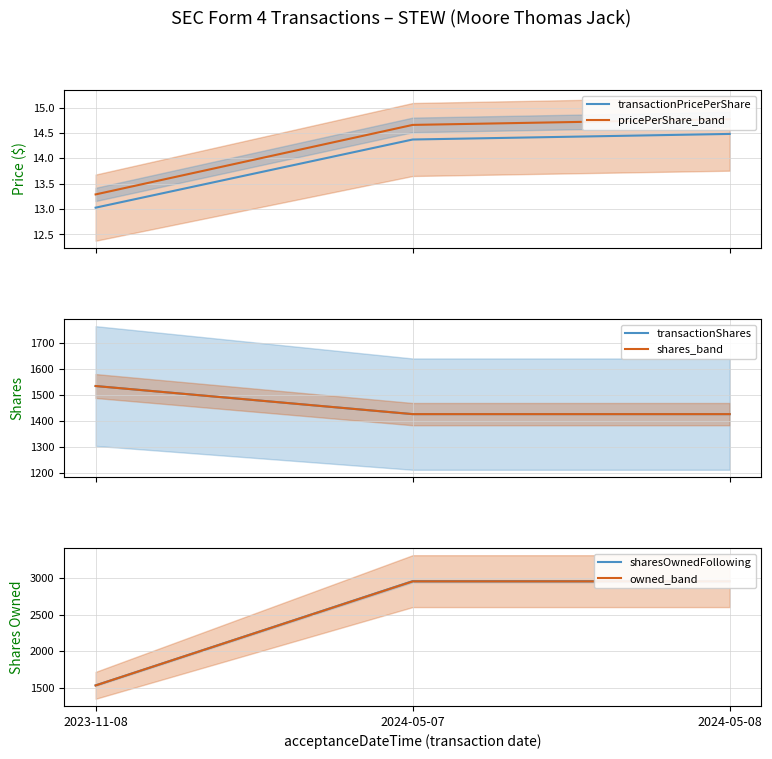

What is the sum of all shares_band values?

4386.0